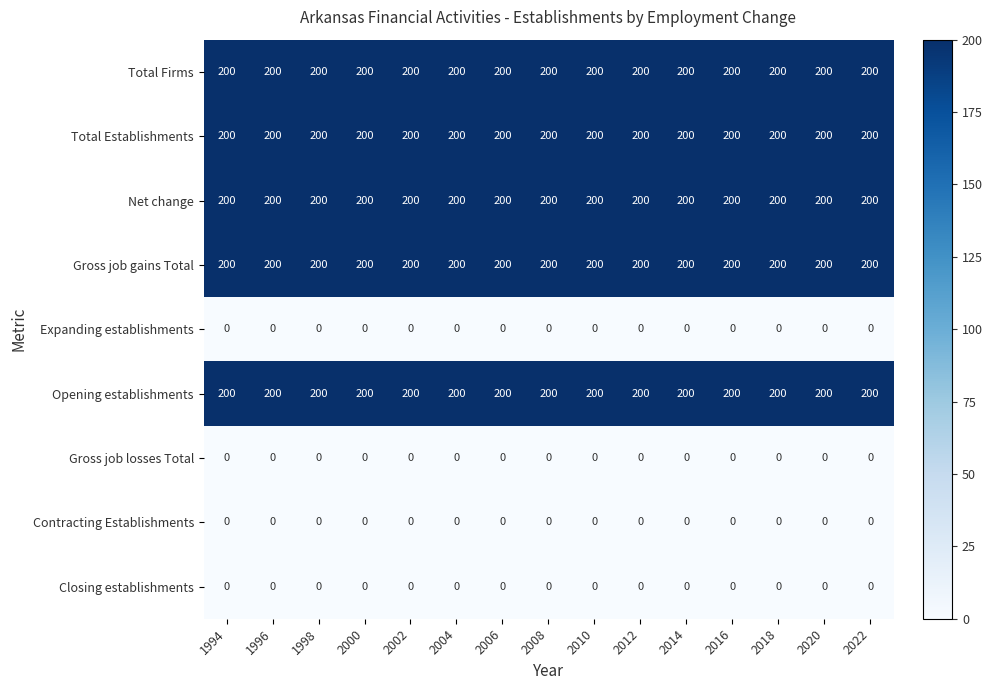

What is the approximate value of Net change at 2008?

200